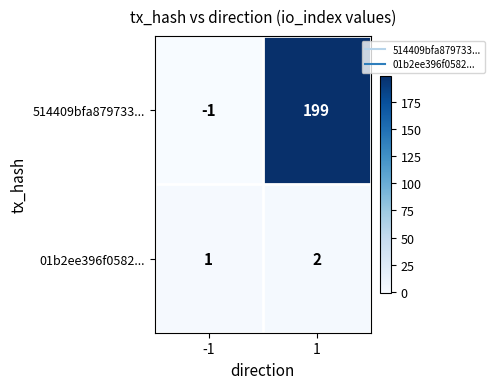

Reading right to left, extract all data points from this chart.

514409bfa879733...: 1=199	-1=-1
01b2ee396f0582...: 1=2	-1=1